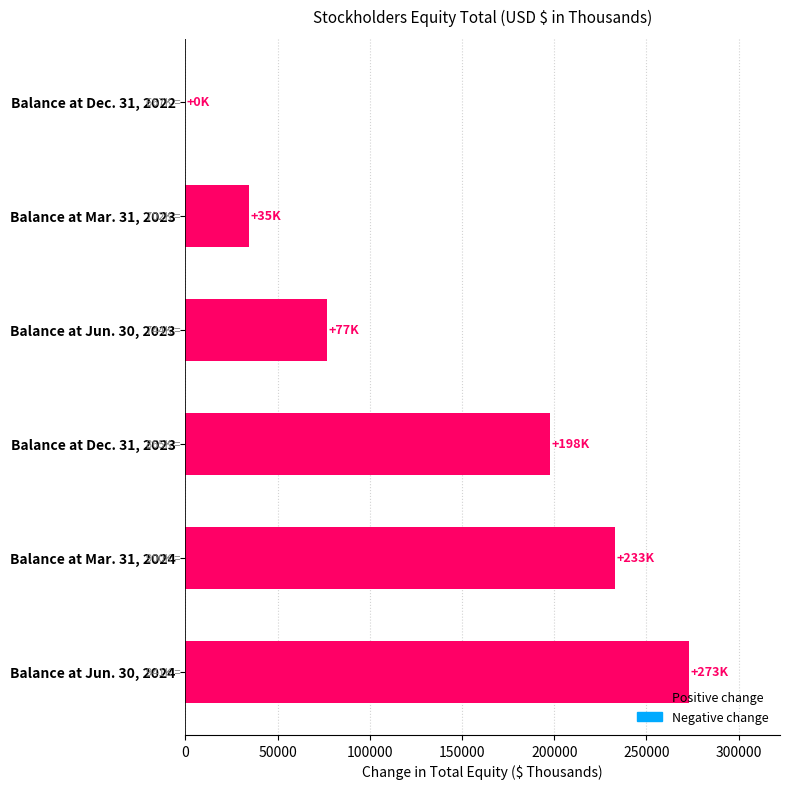

What is the sum of all values?

815467